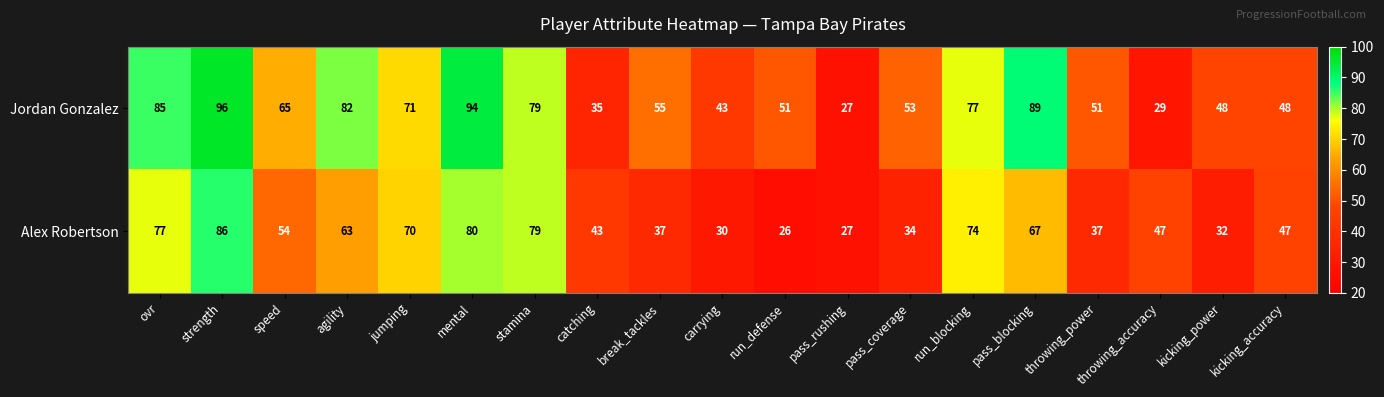

Which label corresponds to the largest value in the chart?

strength